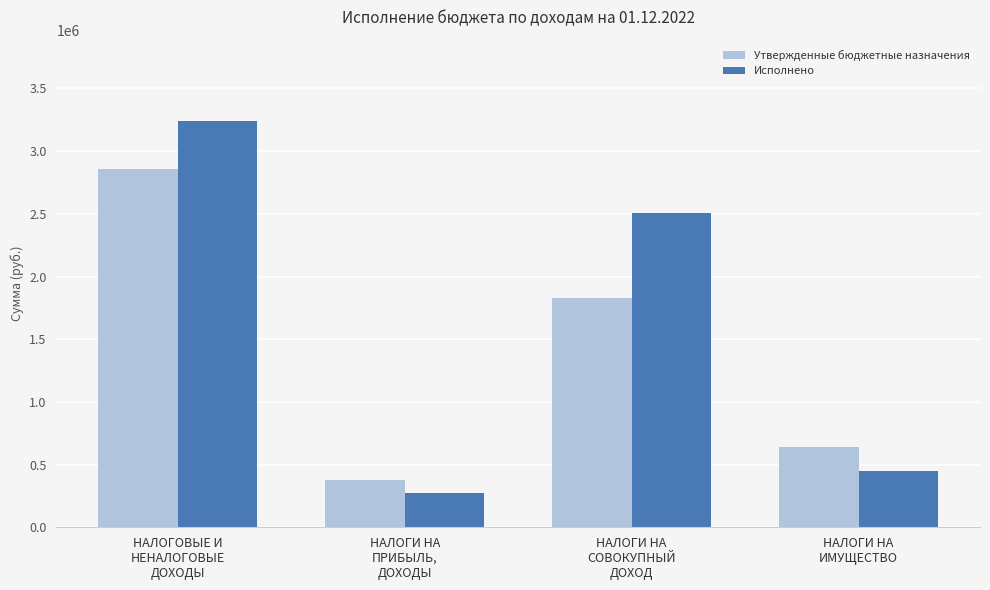

Is it true that Исполнено equals 274103.0 at НАЛОГИ НА
ПРИБЫЛЬ,
ДОХОДЫ?

True